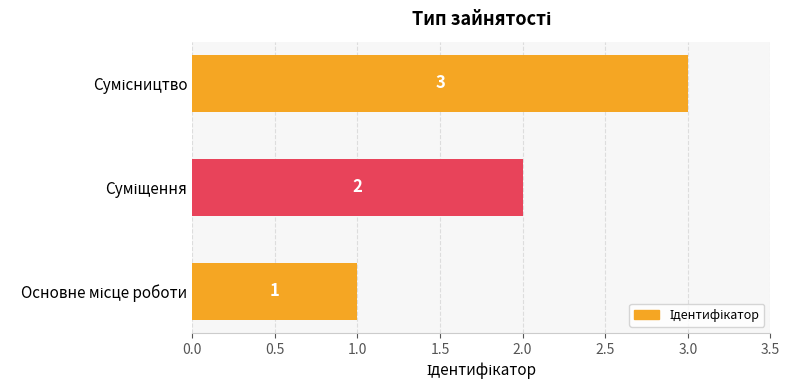

Does the chart contain any negative values?

No